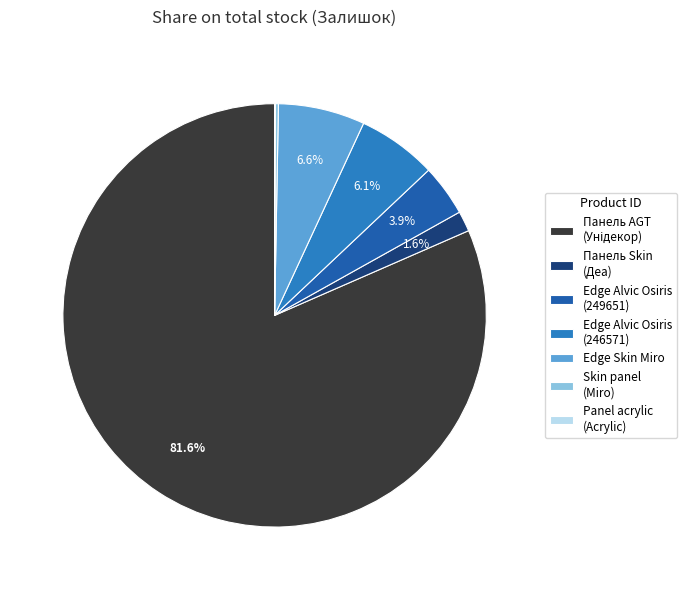

What percentage do Edge Alvic Osiris (246571) and Edge Skin Miro together represent?

12.7%